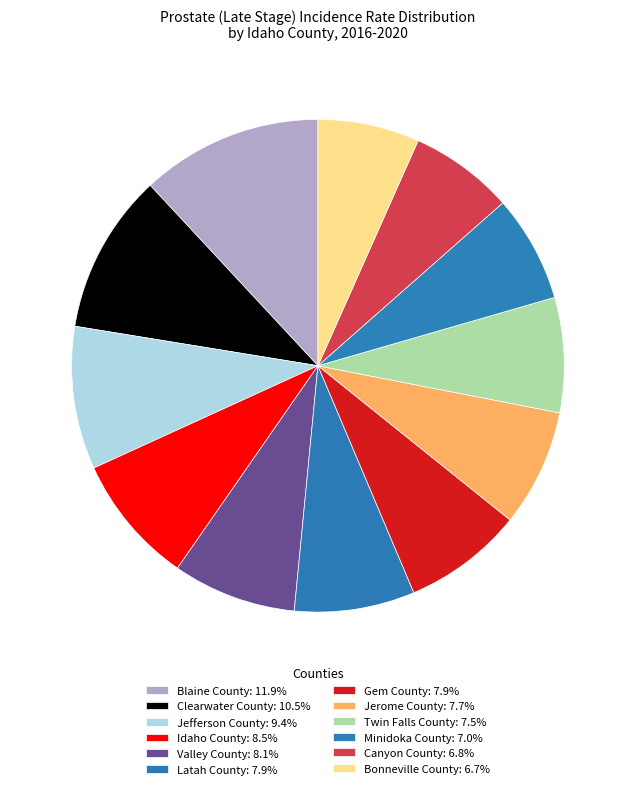

Count the number of slices in the pie.

12